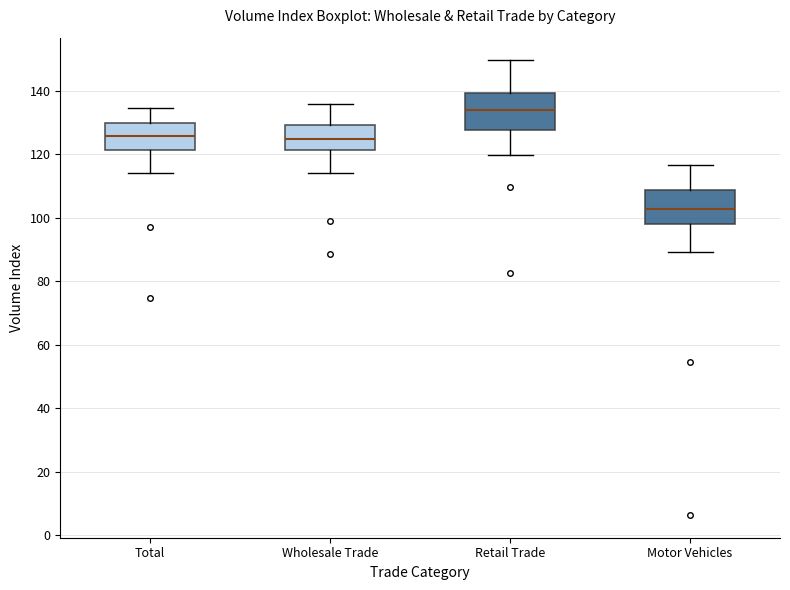

Reading left to right, transcribe this box plot: for each box, give where its median line is, the range the box spans, and where its two whiskers end, as read against the y-axis. The values are not printed on the chart, so give them approximately, as read against the axis.

Total: median 126, box 122 to 130, whiskers 114 to 134
Wholesale Trade: median 124, box 122 to 130, whiskers 114 to 136
Retail Trade: median 134, box 128 to 140, whiskers 120 to 150
Motor Vehicles: median 102, box 98 to 108, whiskers 90 to 116